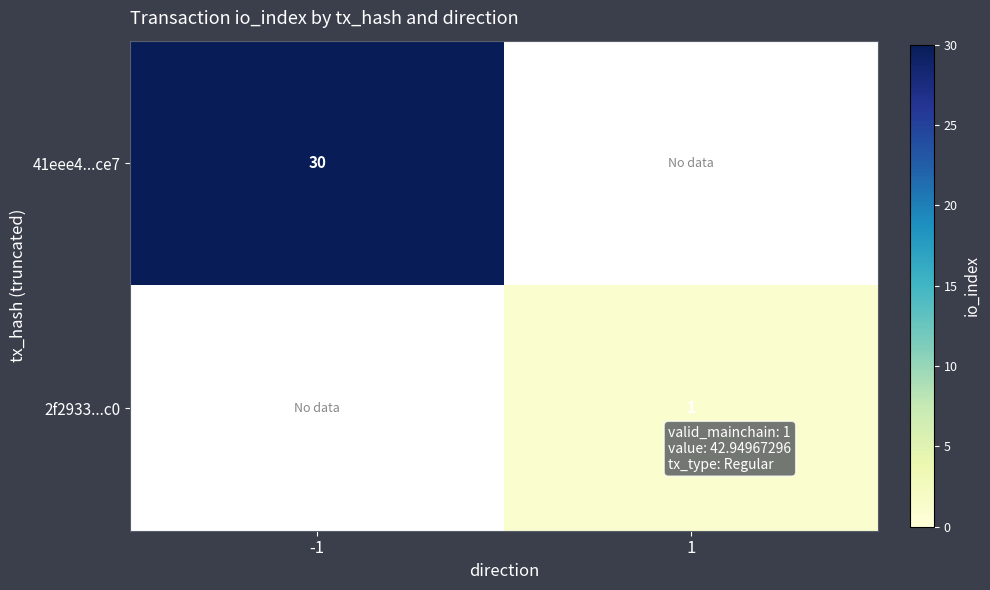

True or false: 41eee4...ce7 has a value of 30 at -1.

True